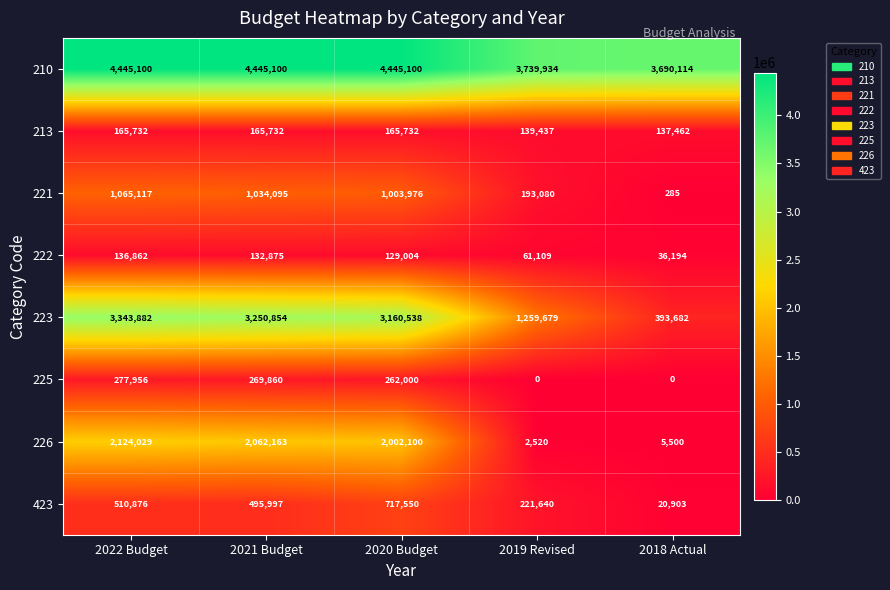

How many distinct data groups are displayed?

8